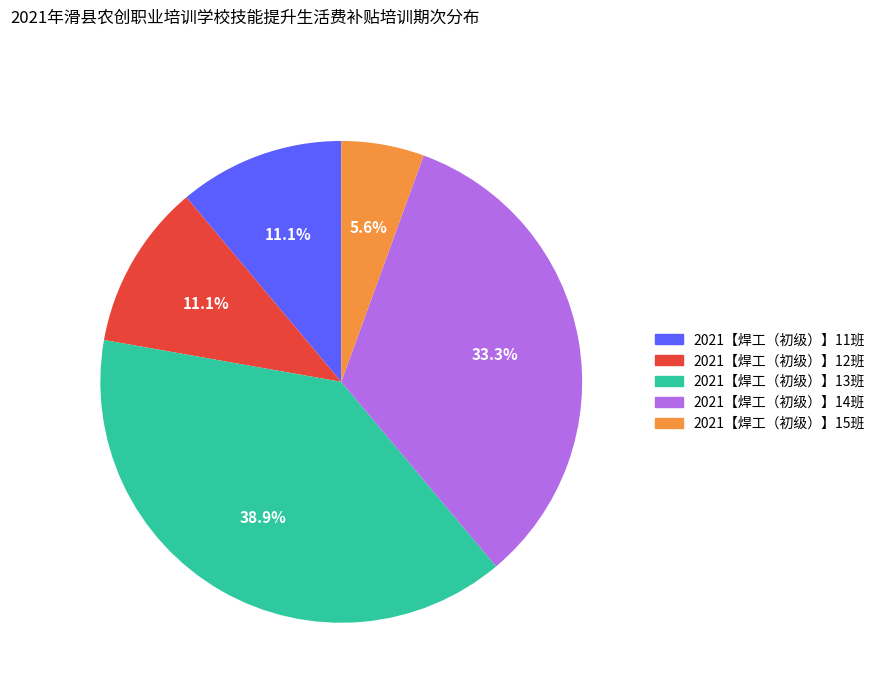

What percentage is the 2021【焊工（初级）】15班 slice, to the nearest percent?

6%